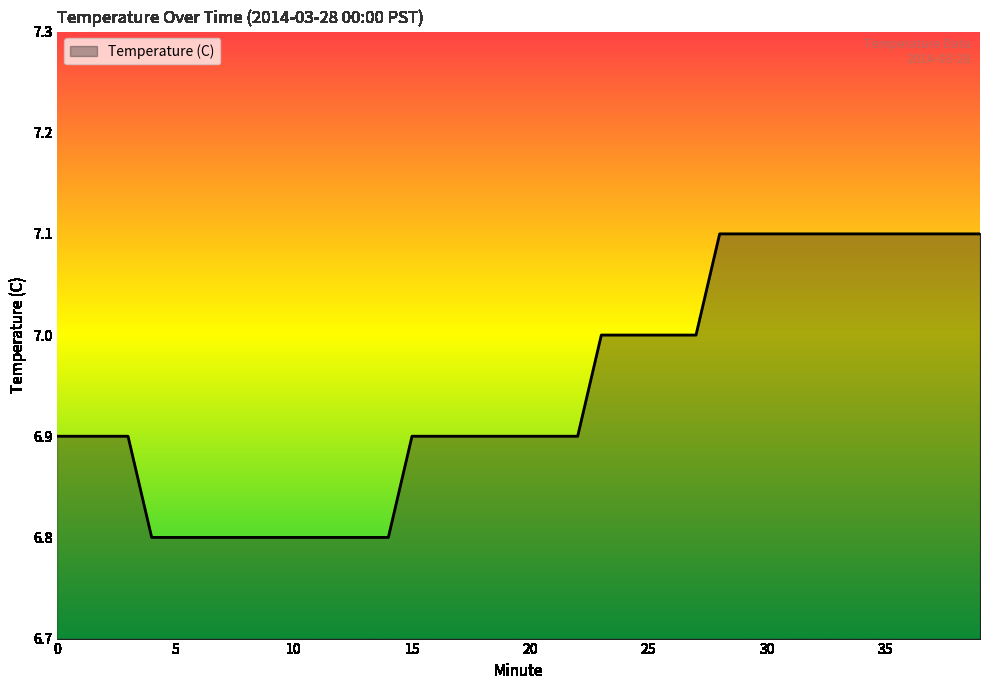

What is the difference between the maximum and minimum values?

0.3